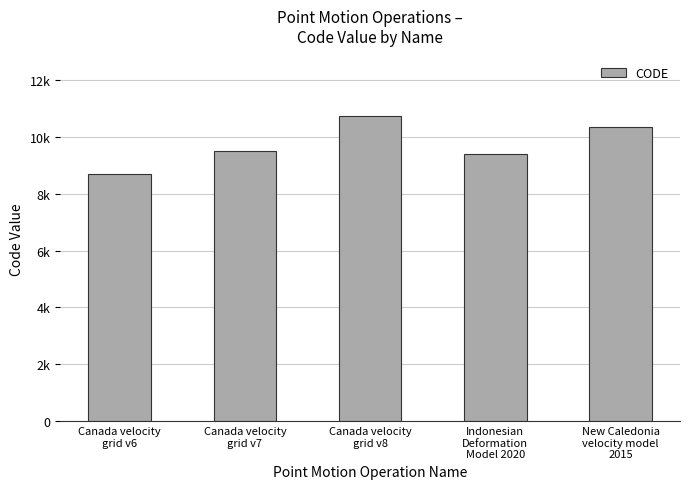

What is the smallest value displayed?

8676